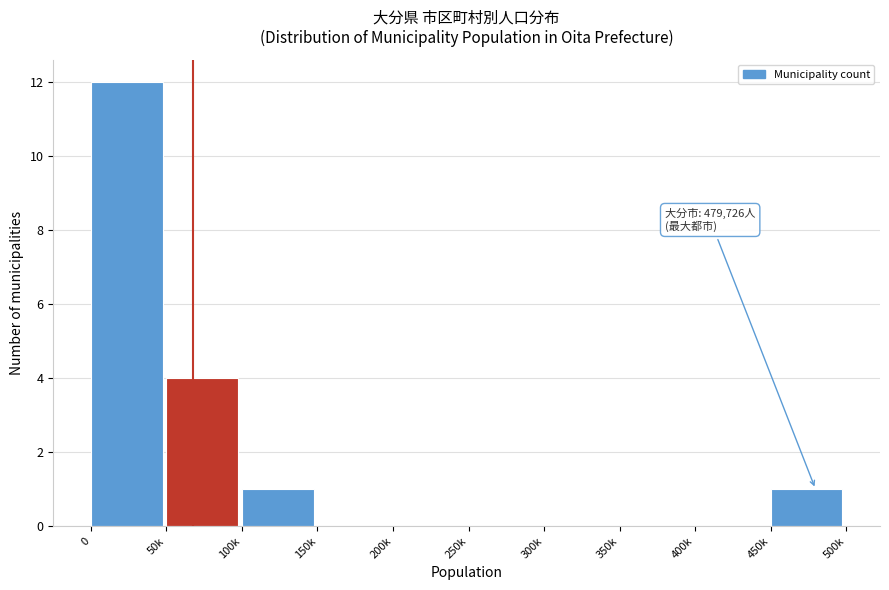

Reading left to right, extract all data points from this chart.

0=12	50k=4	100k=1	150k=0	200k=0	250k=0	300k=0	350k=0	400k=0	450k=1